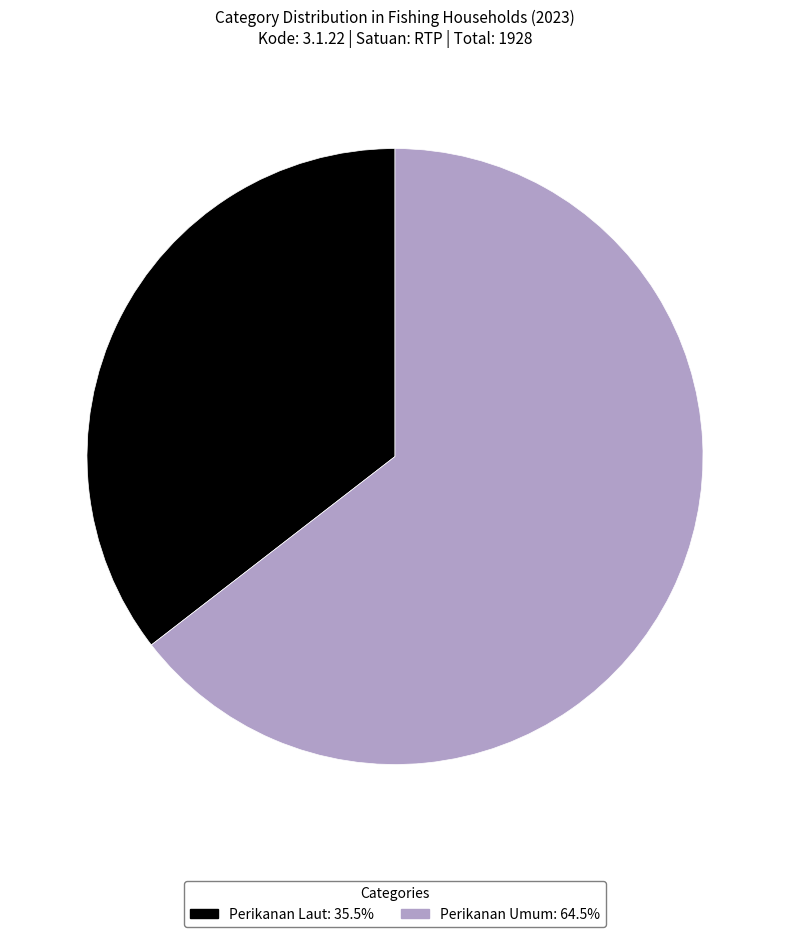

The Perikanan Laut slice represents 35% of the pie. True or false?

True